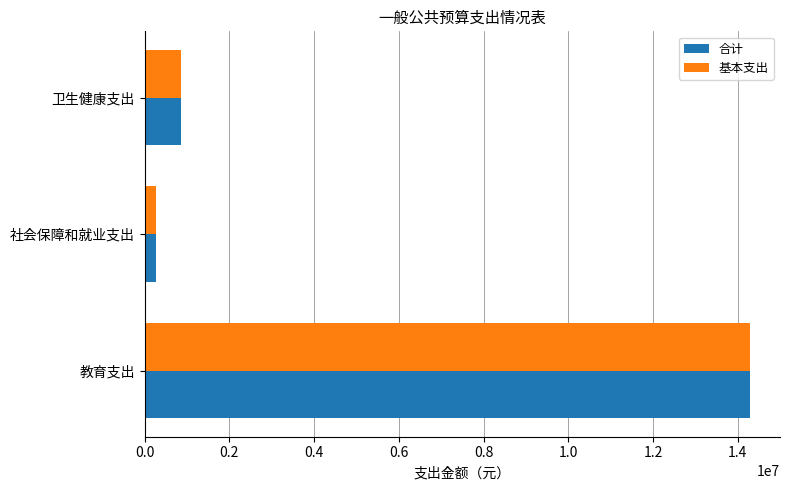

What is the total value across all series at 教育支出?

28569462.1